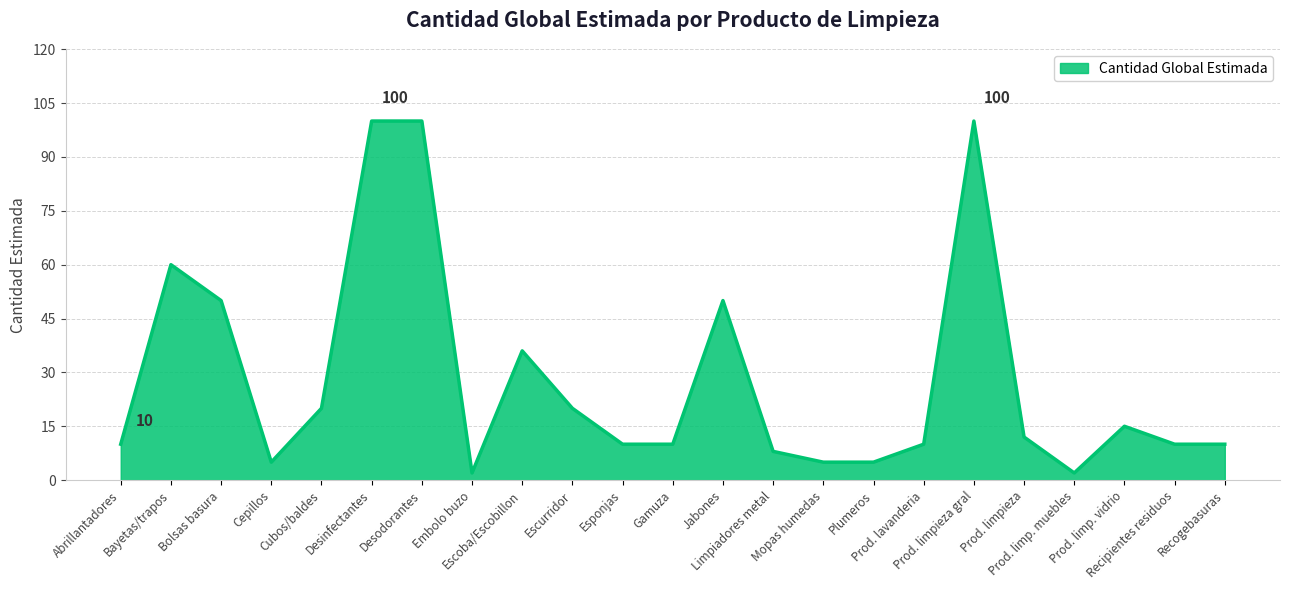

What is the greatest value displayed?

100